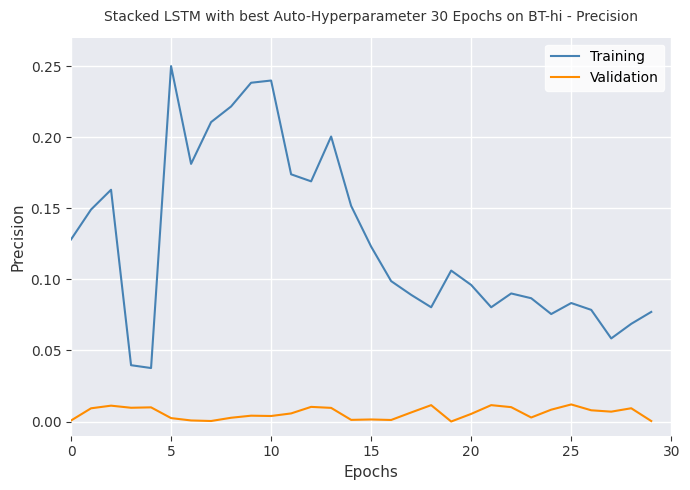

Which series has the largest range (max minus min)?

Training